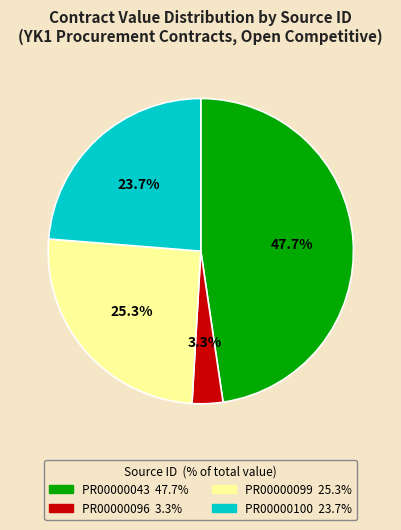

What is the smallest slice in the pie chart?

PR00000096